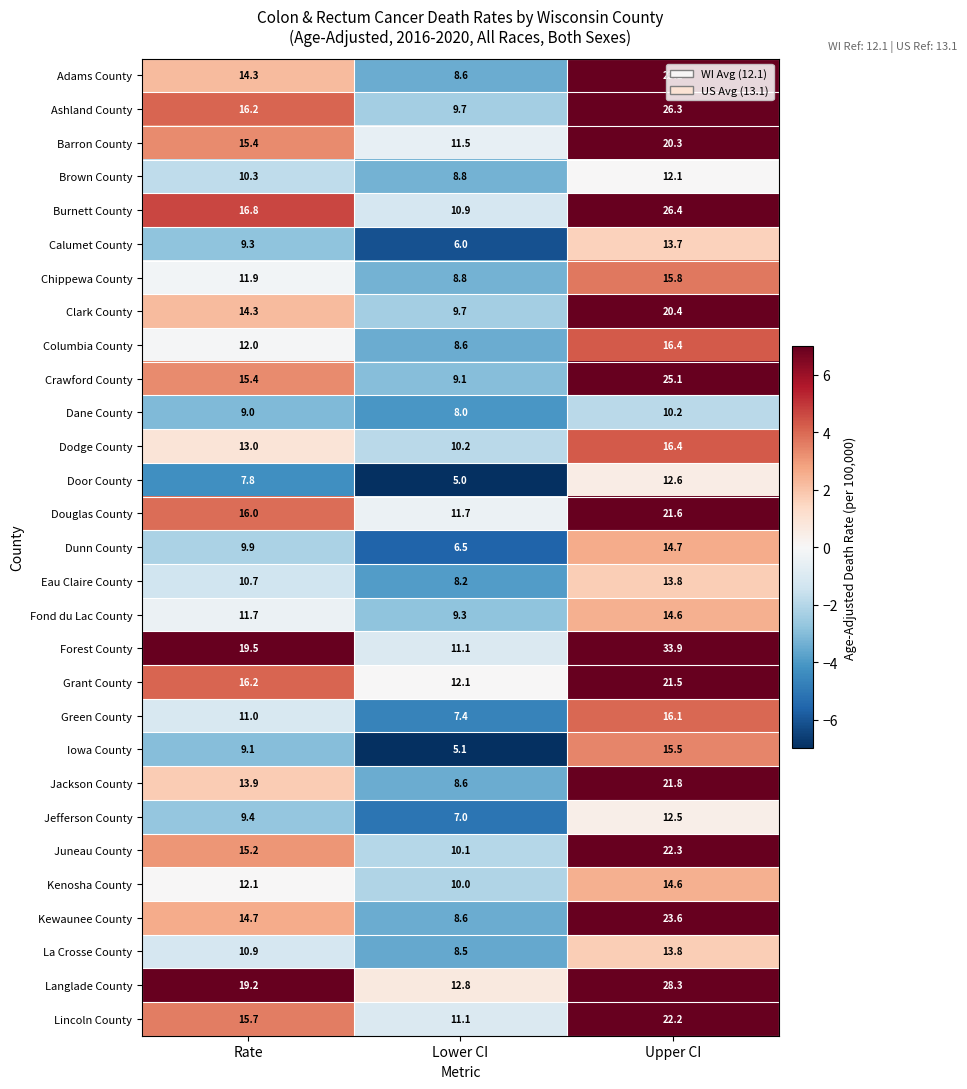

What is the difference between the Jefferson County values at Lower CI and Rate?

2.4